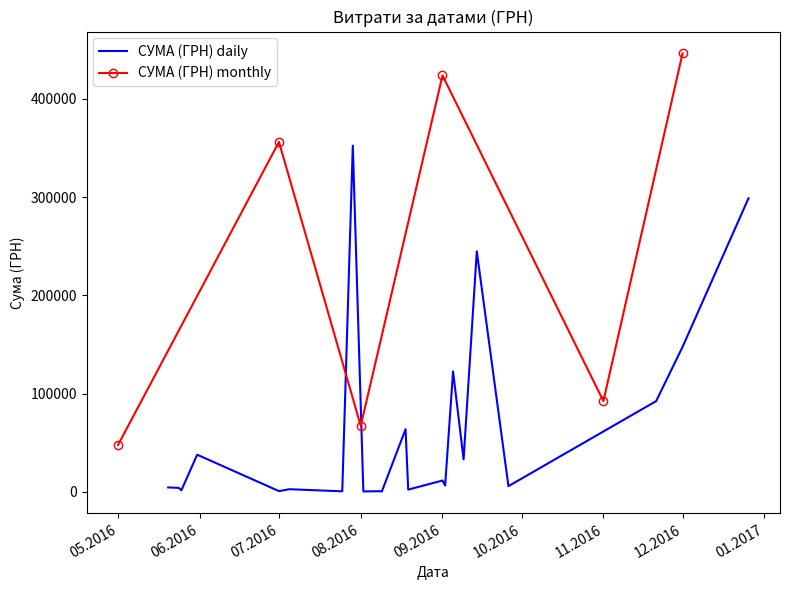

Does the chart have visible grid lines?

No